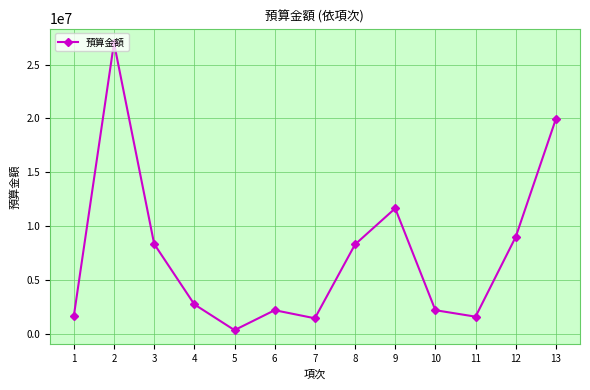

What is the change in value from 7 to 10?

+750000